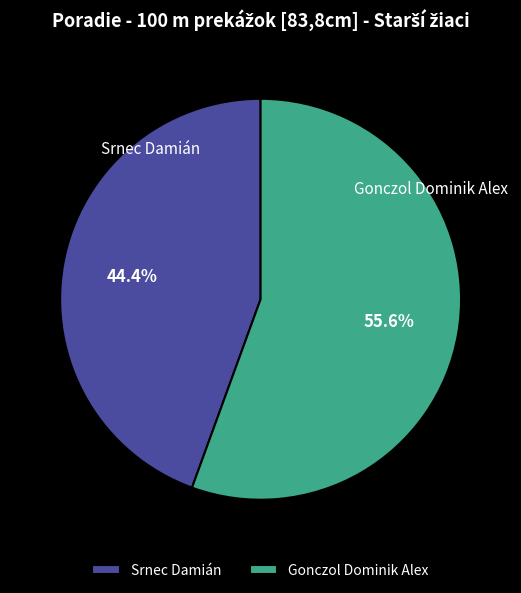

What is the majority slice?

Gonczol Dominik Alex